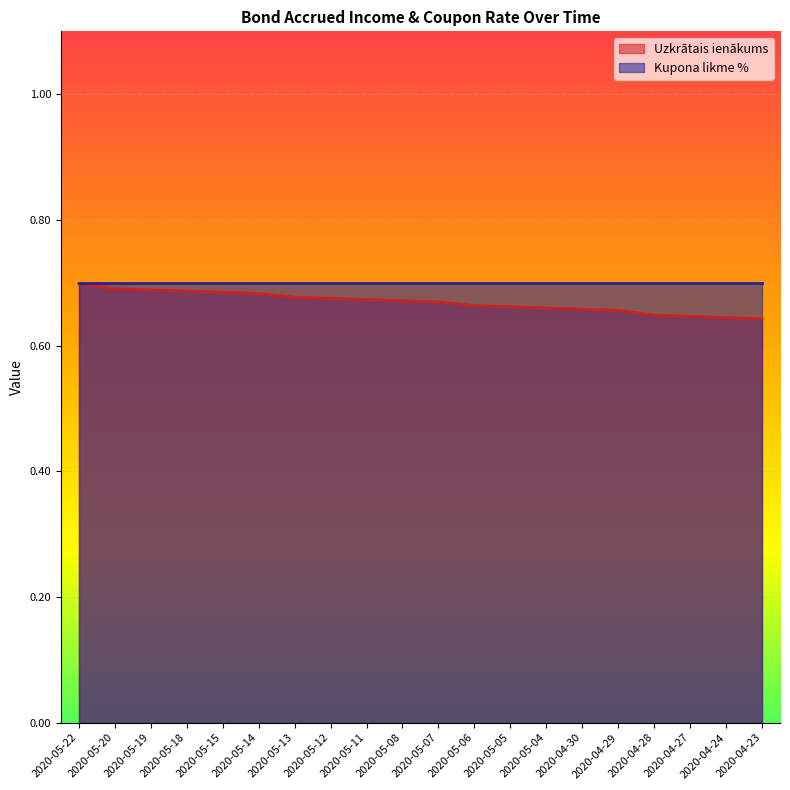

What is the sum of all values?

13.4